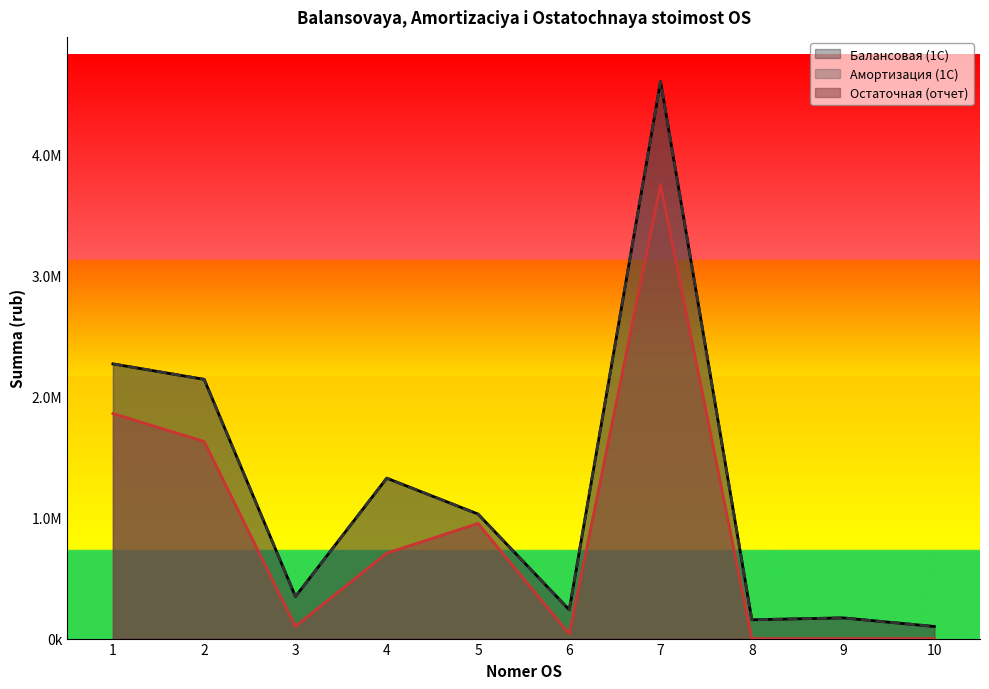

True or false: Амортизация (1С) and Остаточная (отчет) cross at least once.

False